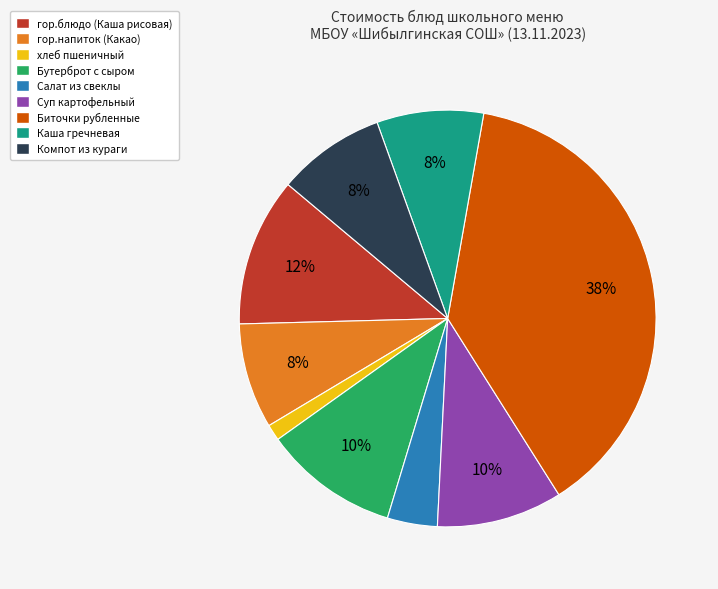

Which slice is the largest?

Биточки рубленные